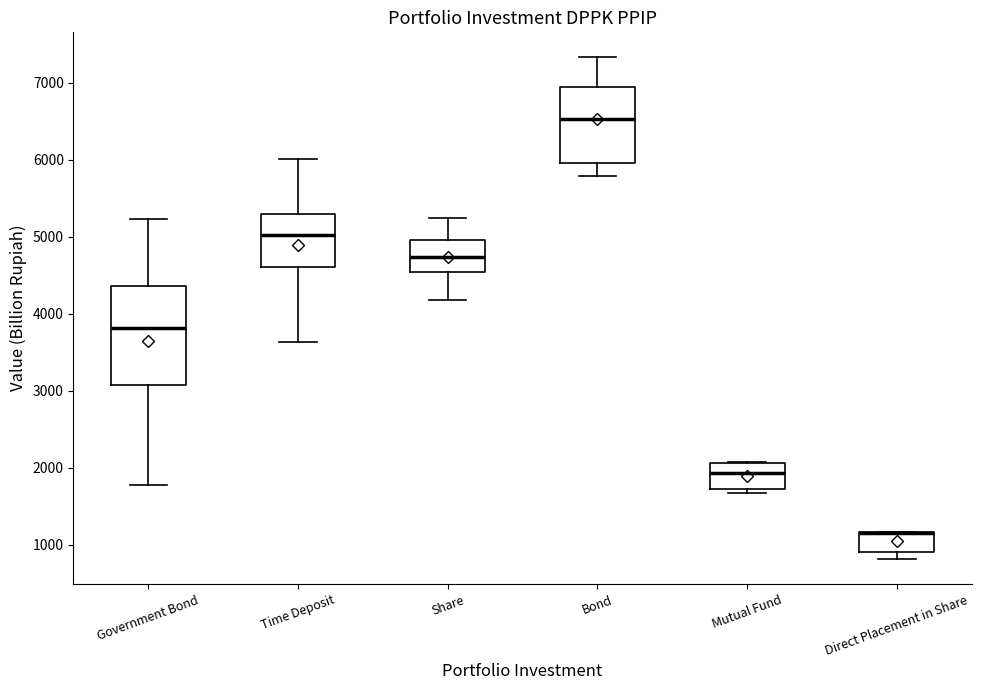

Reading left to right, read every box against the y-axis: the position of its median line, the range the box covers, and the ends of its whiskers. The values are not printed on the chart, so give them approximately, as read against the axis.

Government Bond: median 3800, box 3100 to 4400, whiskers 1800 to 5200
Time Deposit: median 5000, box 4600 to 5300, whiskers 3600 to 6000
Share: median 4700, box 4500 to 5000, whiskers 4200 to 5200
Bond: median 6500, box 6000 to 6900, whiskers 5800 to 7300
Mutual Fund: median 1900, box 1700 to 2100, whiskers 1700 (just below the box's lower edge) to 2100
Direct Placement in Share: median 1200 (drawn on the box's upper edge), box 900 to 1200, whiskers 800 to 1200